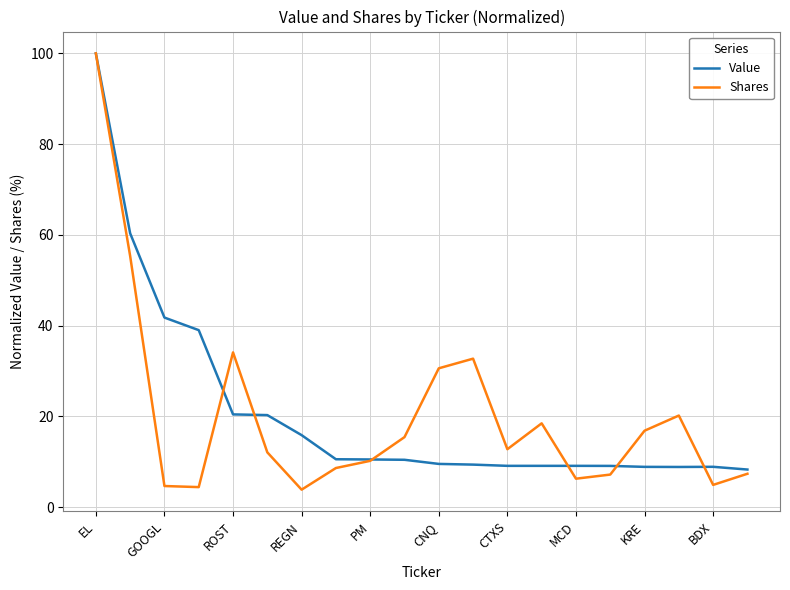

What is the highest value of the Shares series?

100.0